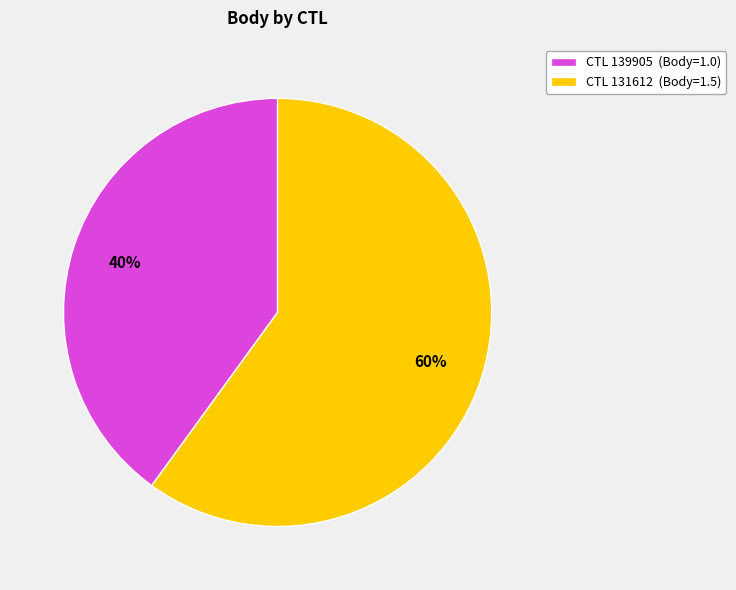

Rank the categories by value from highest to lowest.

CTL 131612 (Body=1.5), CTL 139905 (Body=1.0)